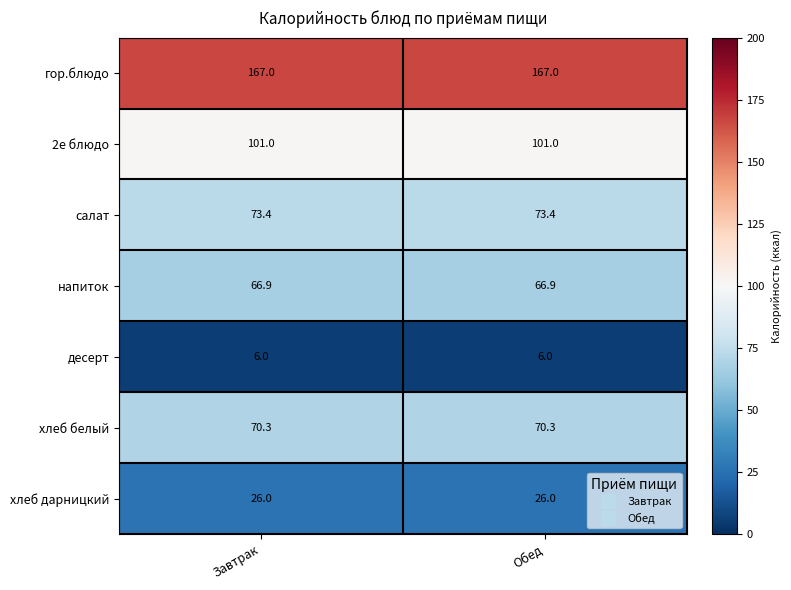

Rank the series by their maximum value, from lowest to highest.

десерт, хлеб дарницкий, напиток, хлеб белый, салат, 2е блюдо, гор.блюдо